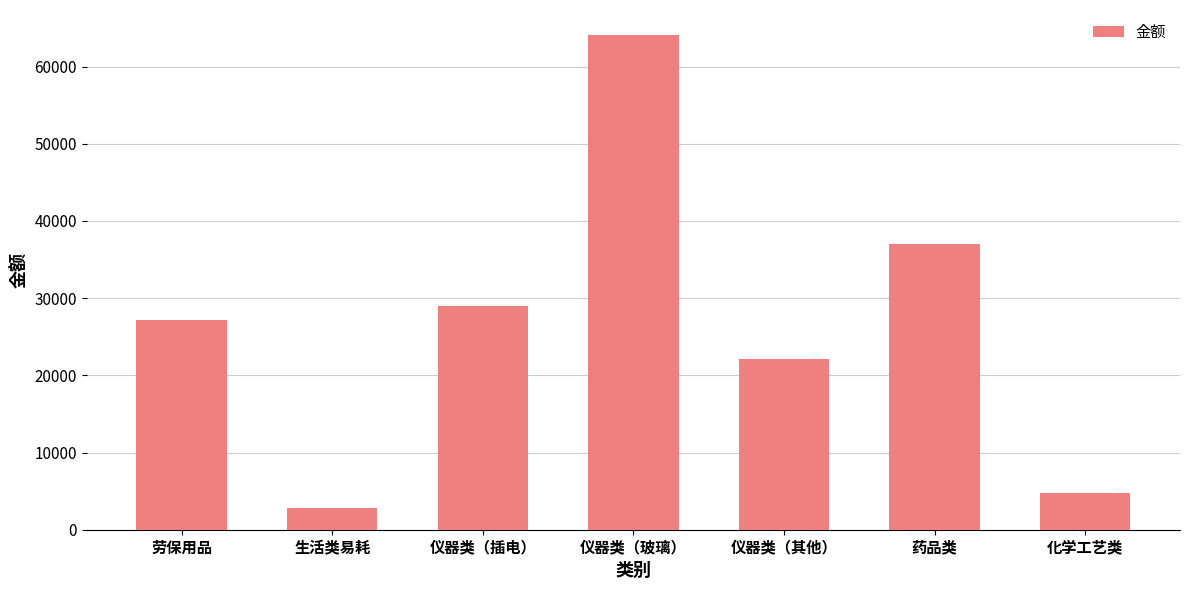

Reading left to right, extract all data points from this chart.

劳保用品=27120	生活类易耗=2875	仪器类（插电）=29000	仪器类（玻璃）=64115	仪器类（其他）=22138	药品类=37067	化学工艺类=4710